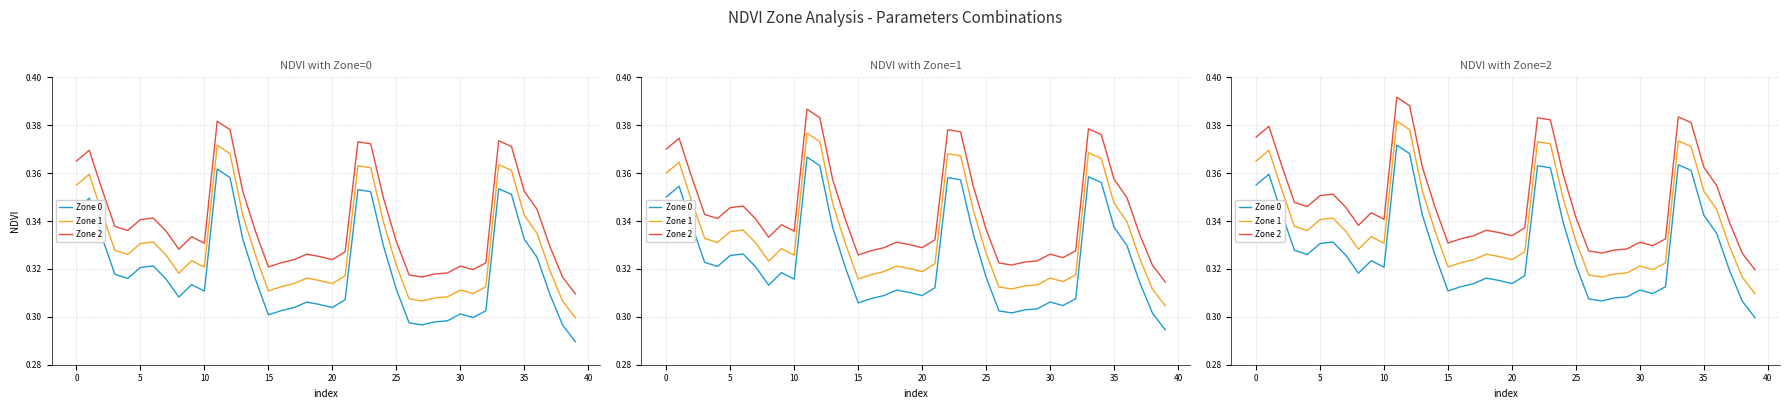

What is the label of the 18th point from the right?

22